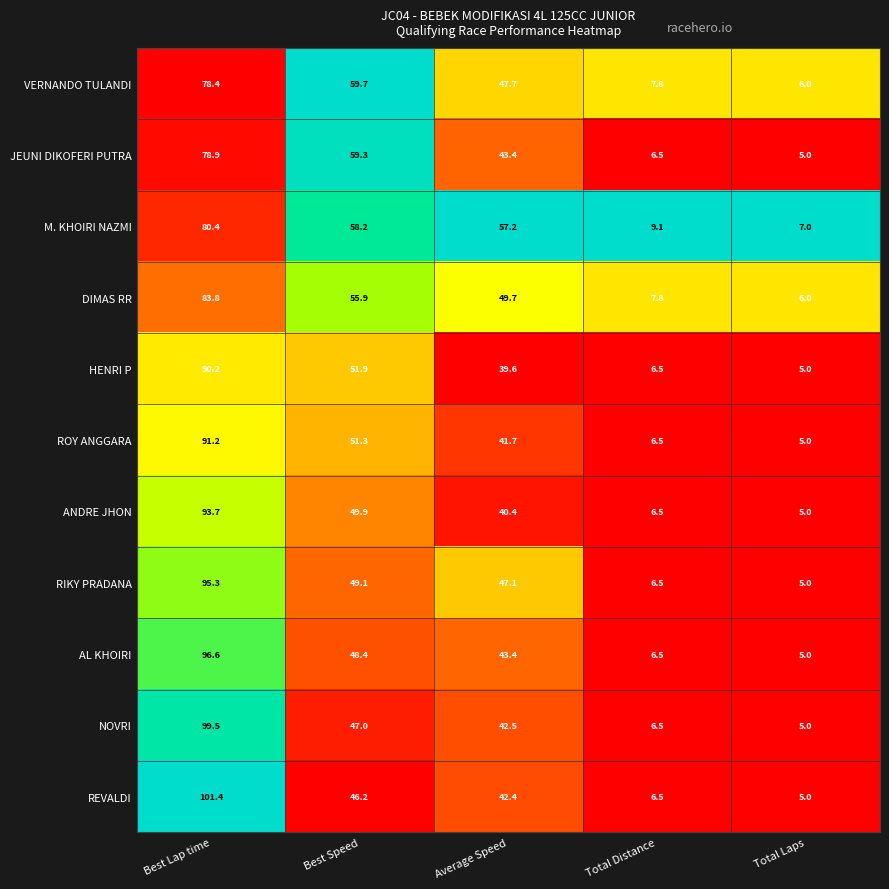

Where does the DIMAS RR series first go above 49?

Best Lap time